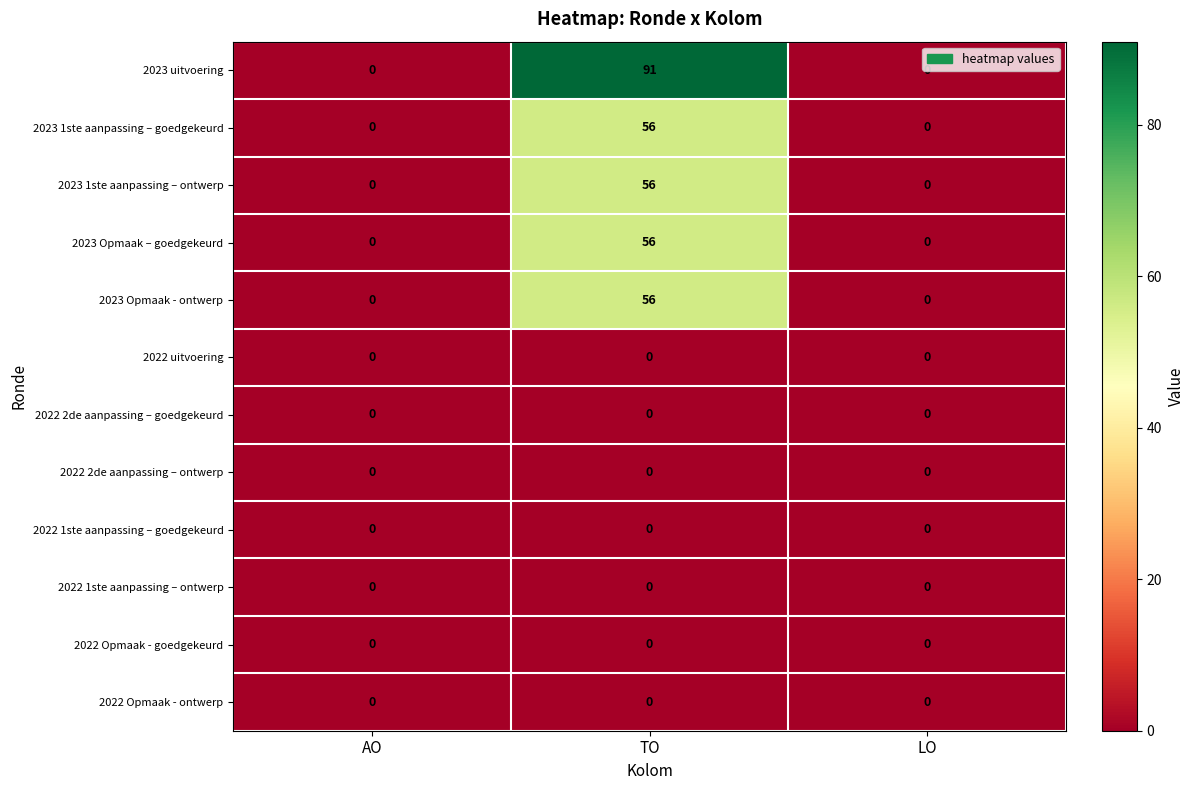

Which series has the largest range (max minus min)?

2023 uitvoering